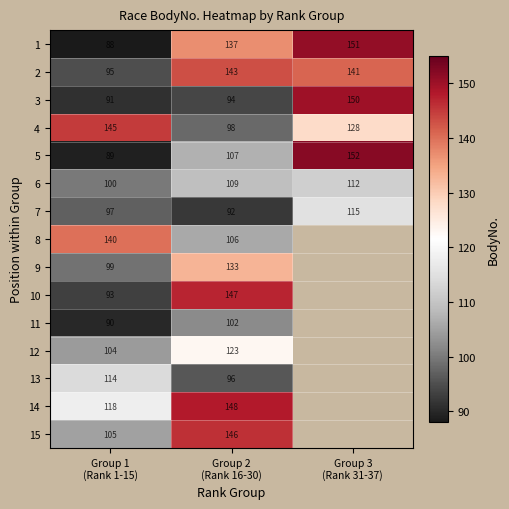

How many 7 values are between 92 and 115?

3